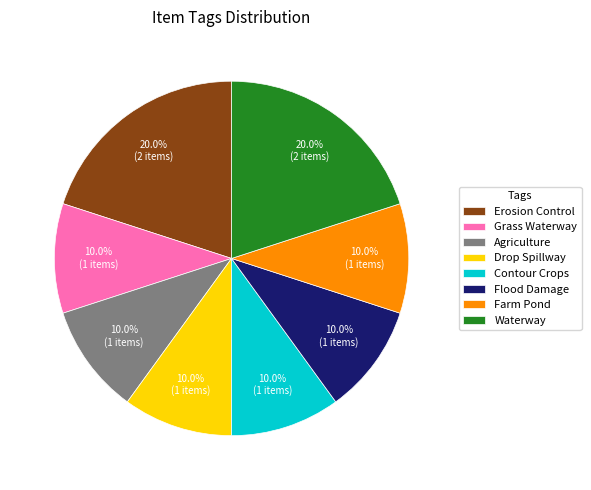

Which has a higher value, Farm Pond or Erosion Control?

Erosion Control